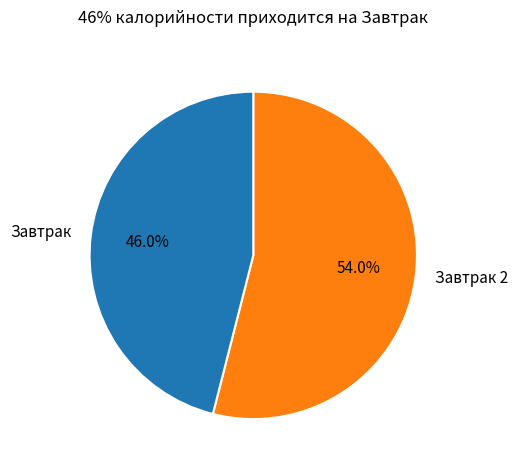

Rank the categories by value from highest to lowest.

Завтрак 2, Завтрак